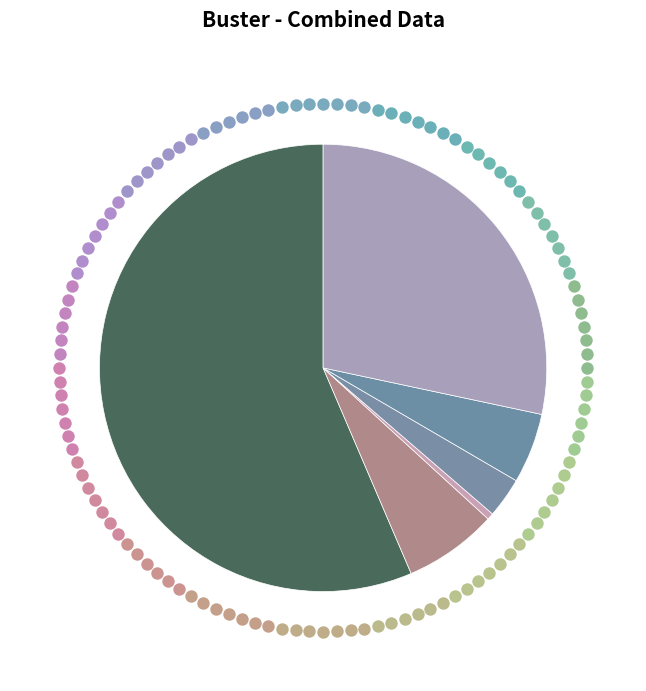

To the nearest percent, what is the combined percentage of 一般行政管理事务 and 行政运行?

85%